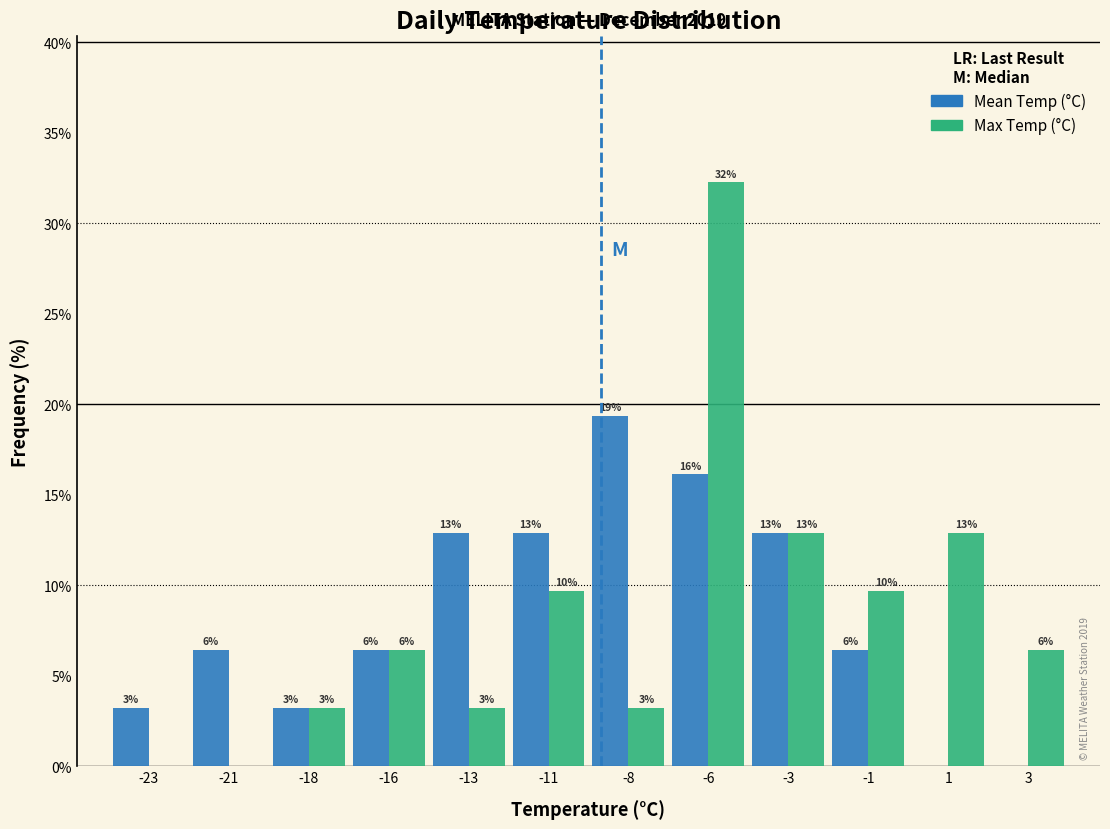

What are all the series names shown in the legend?

Mean Temp (°C), Max Temp (°C)